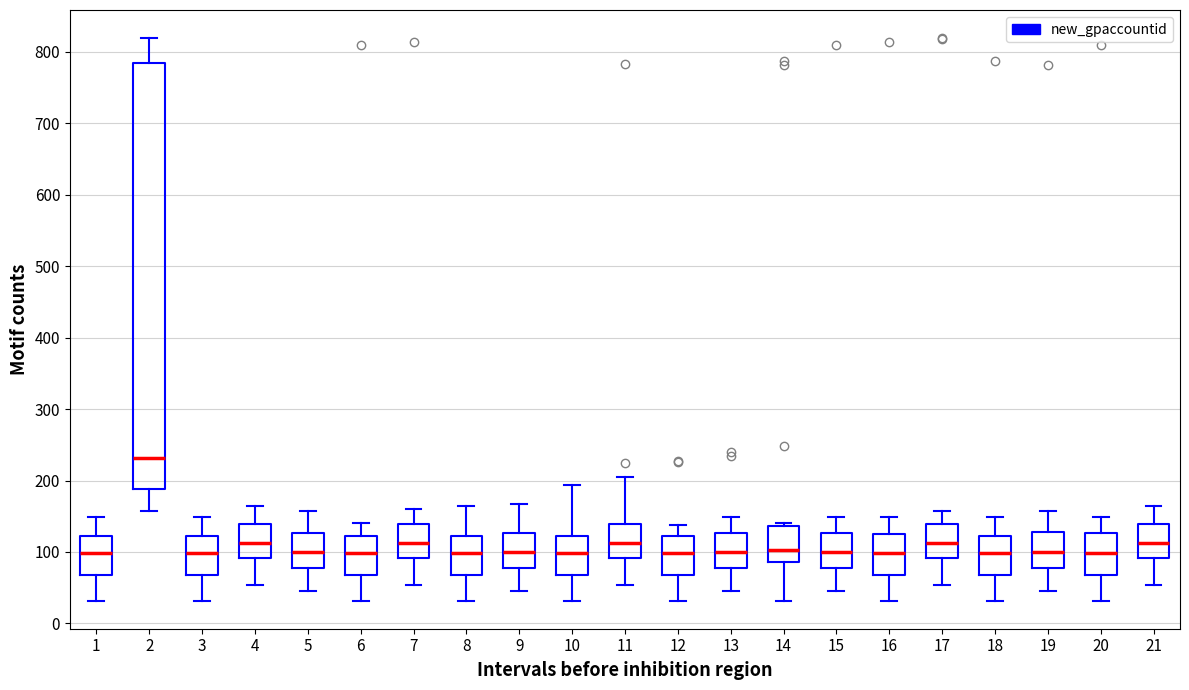

Which box is the tallest, from its lower edge to its upper edge?

2